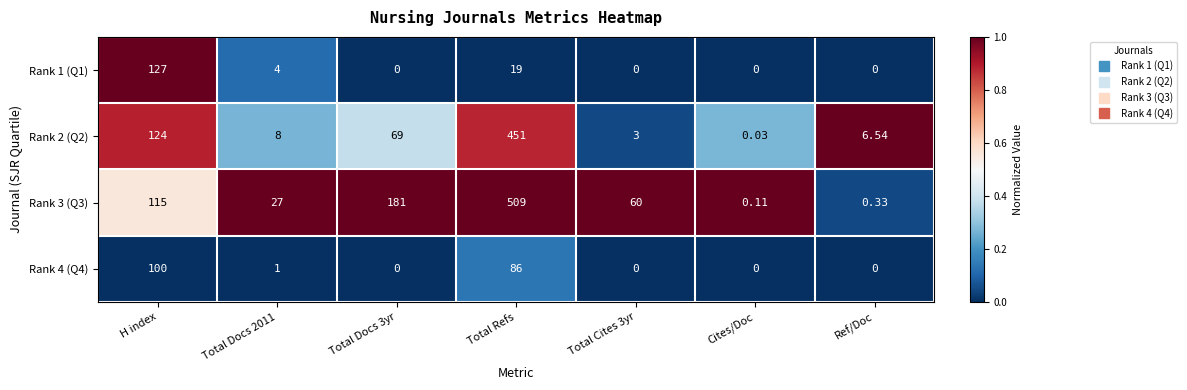

Which category has the lowest value in the Rank 2 (Q2) series?

Cites/Doc